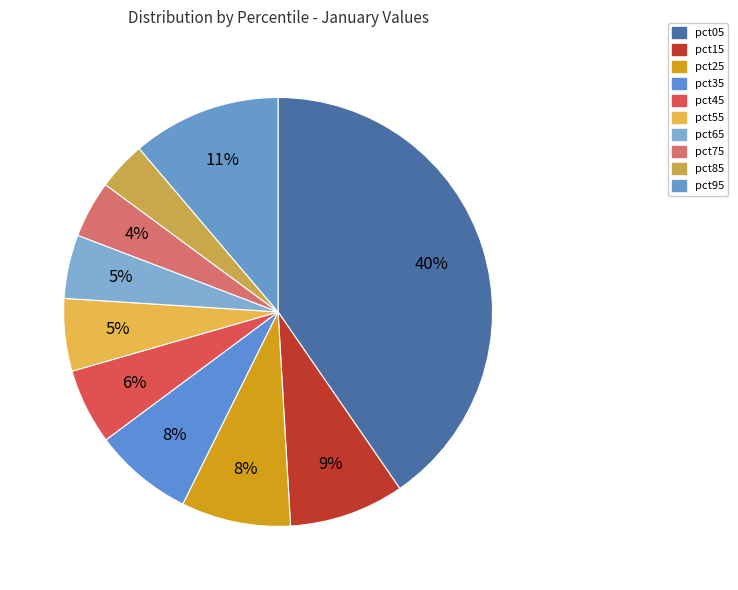

Count the number of slices in the pie.

10